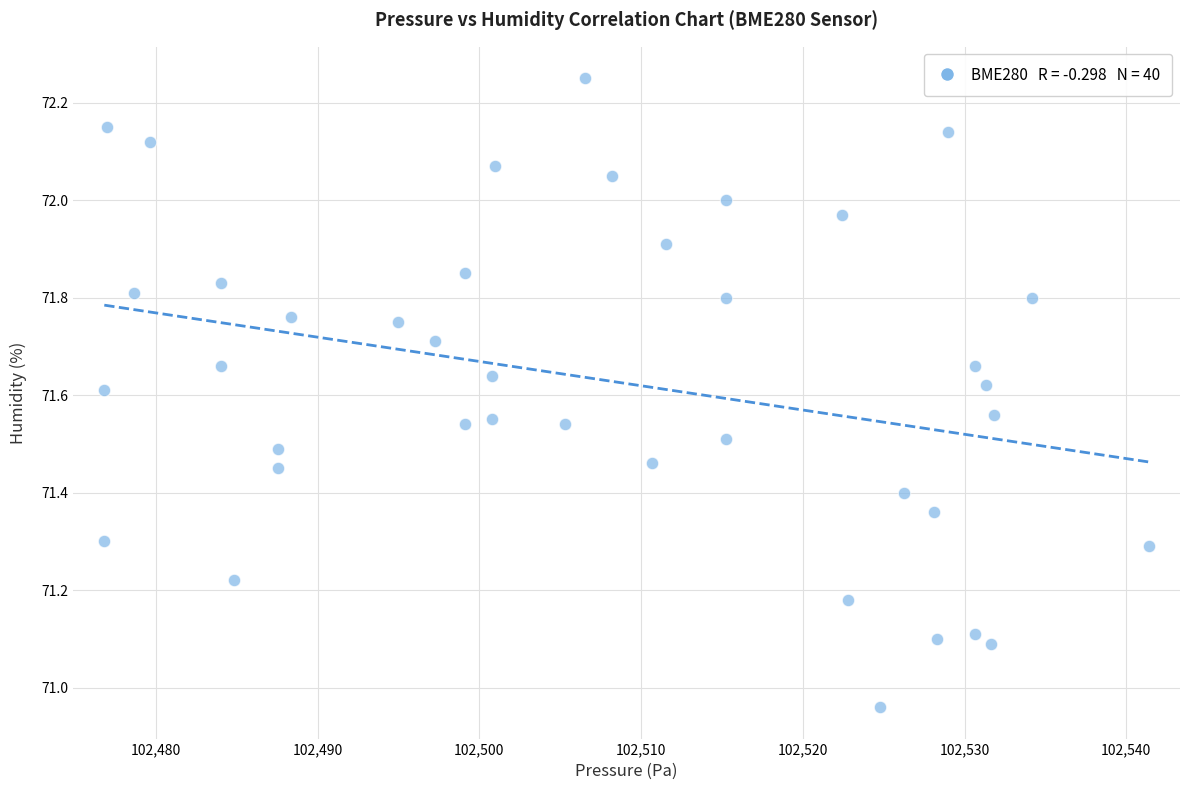

What is the range of Y values (max minus min)?

1.3